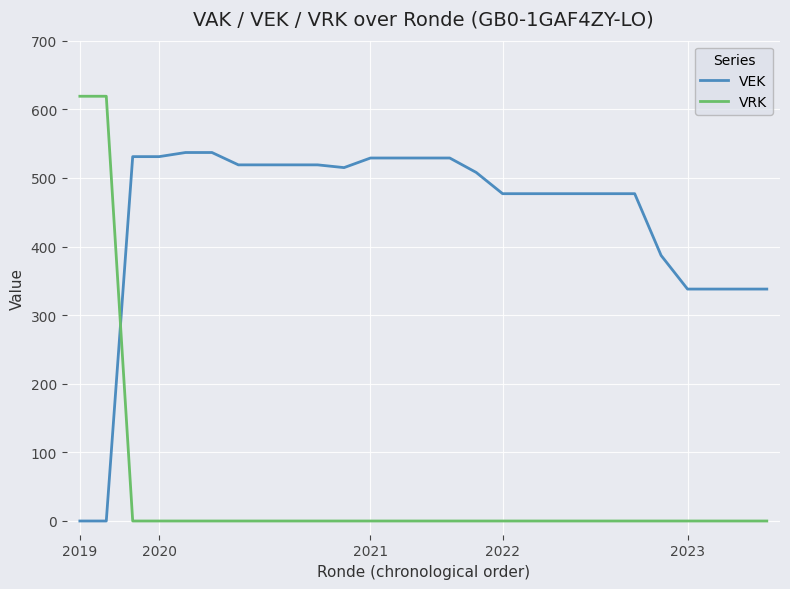

What are all the series names shown in the legend?

VEK, VRK